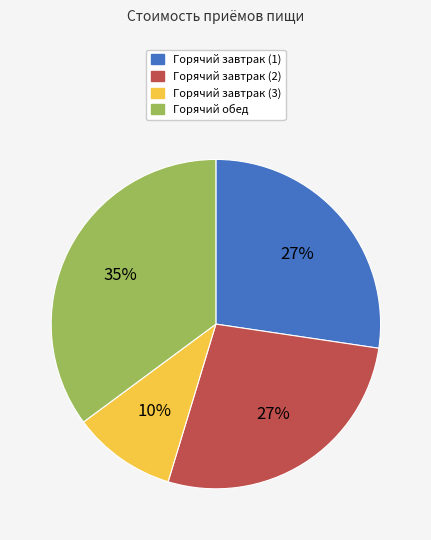

True or false: Горячий завтрак (2) accounts for 27% of the total.

True